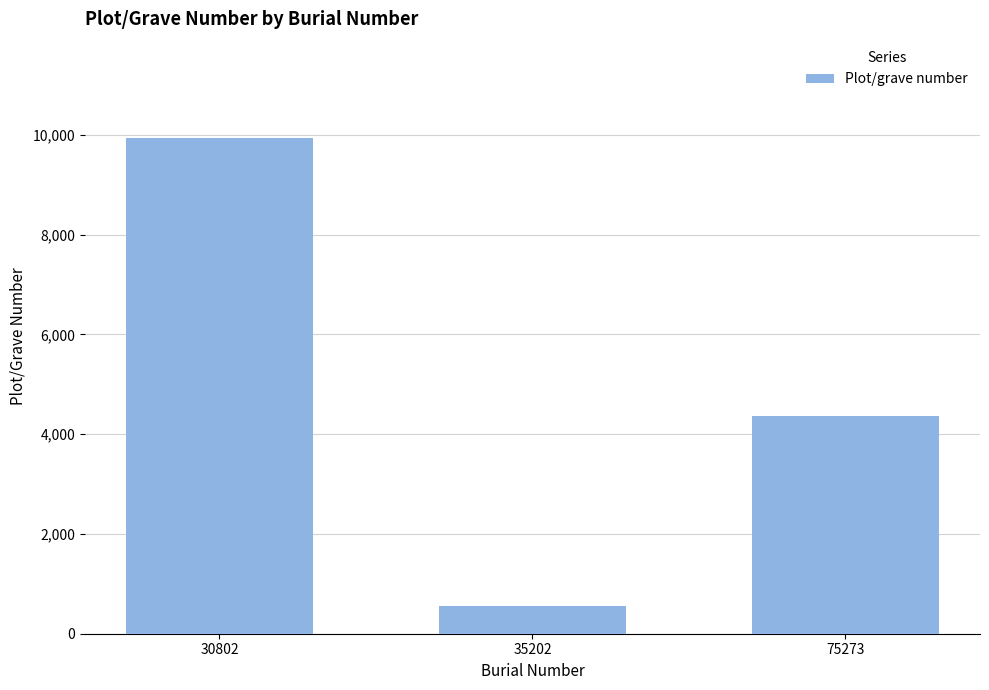

At which category does the chart reach its minimum across all series?

35202